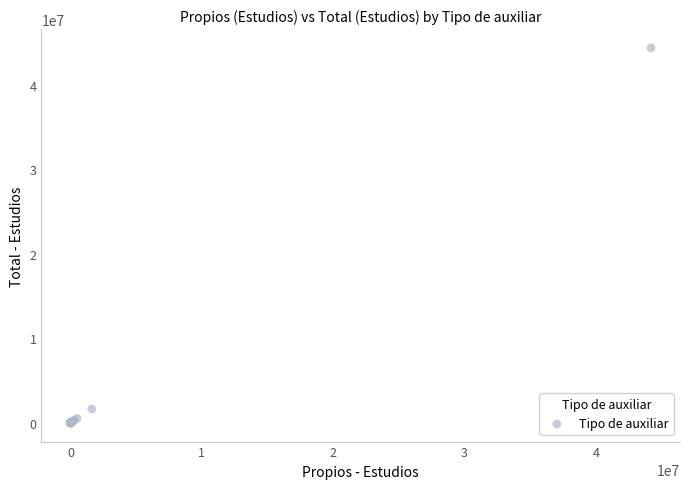

What Y value in the scatter plot is closest to 22189957?

1643570